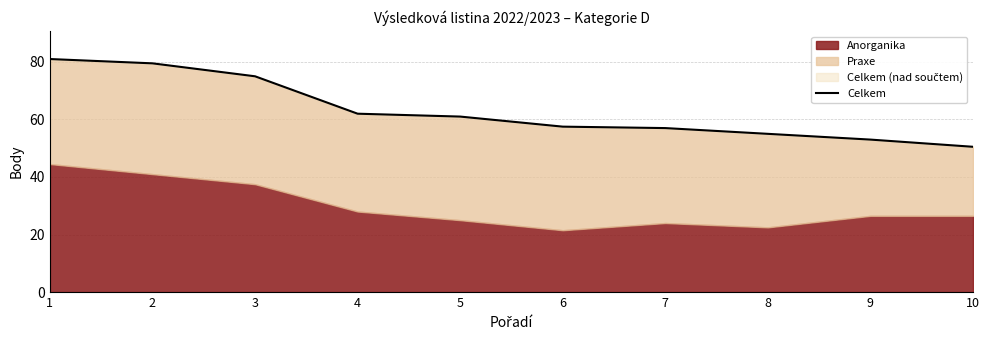

How many lines are shown in the chart?

1